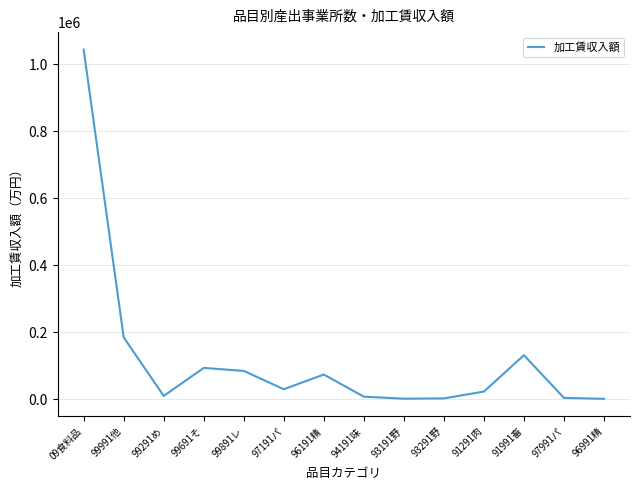

At which label is the value closest to 522583?

99991他